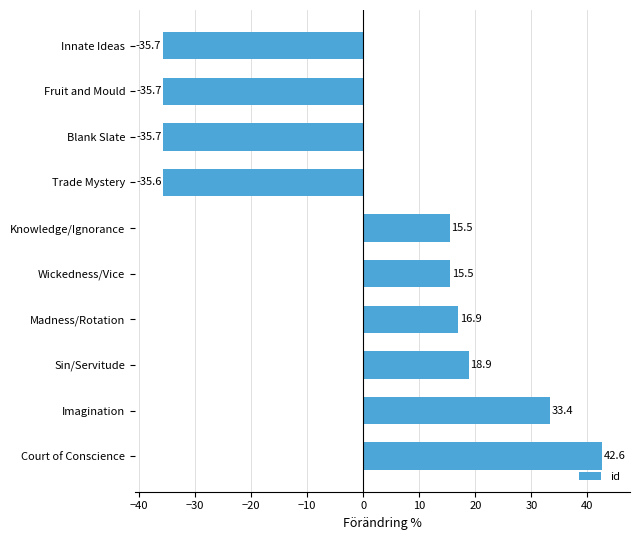

At which category does the chart reach its peak across all series?

Court of Conscience